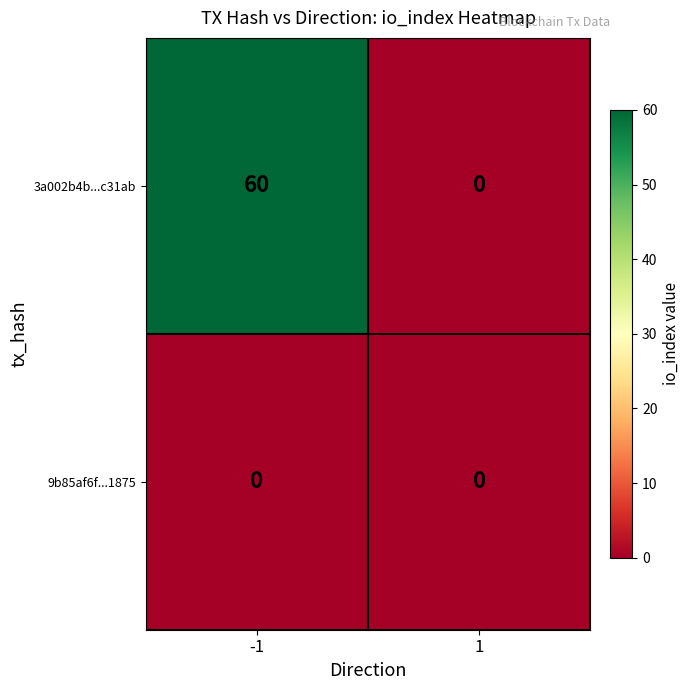

Rank the series by their average value, from highest to lowest.

3a002b4b...c31ab, 9b85af6f...1875